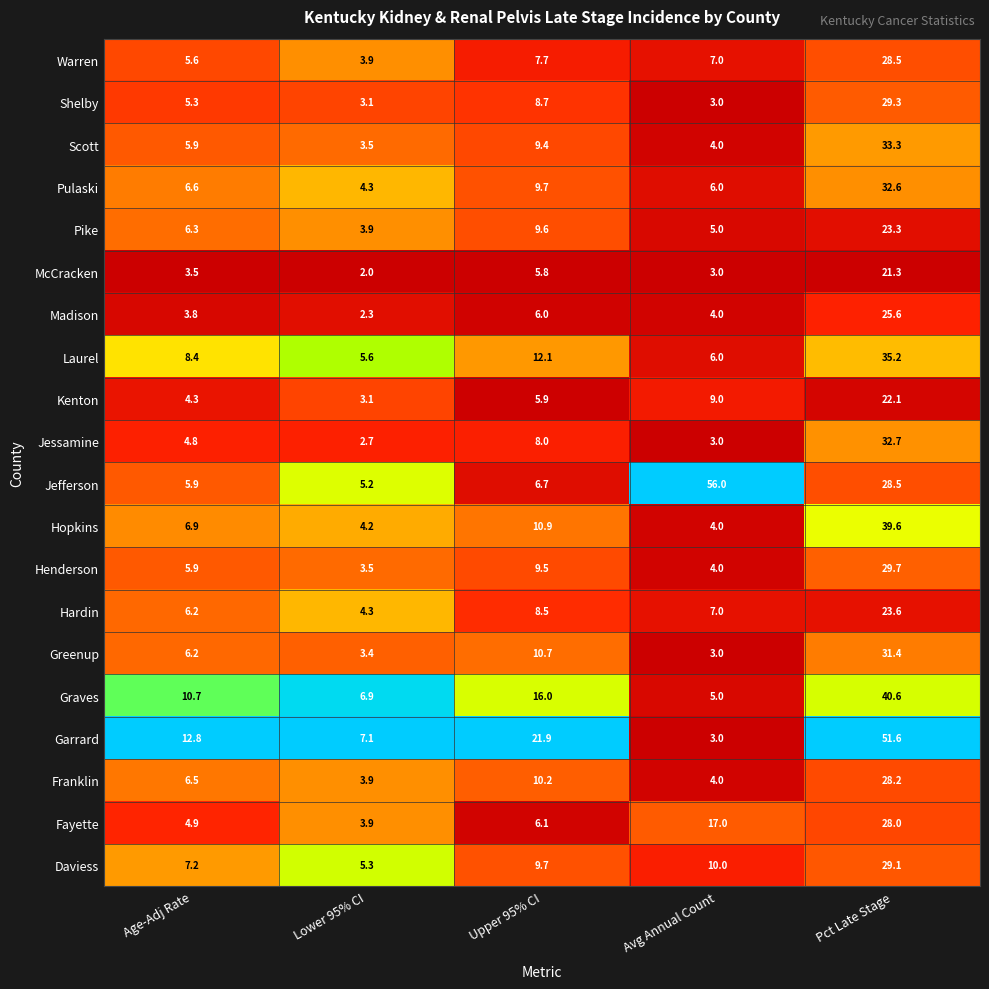

What is the difference between the maximum and second lowest values in the Laurel series?

29.2